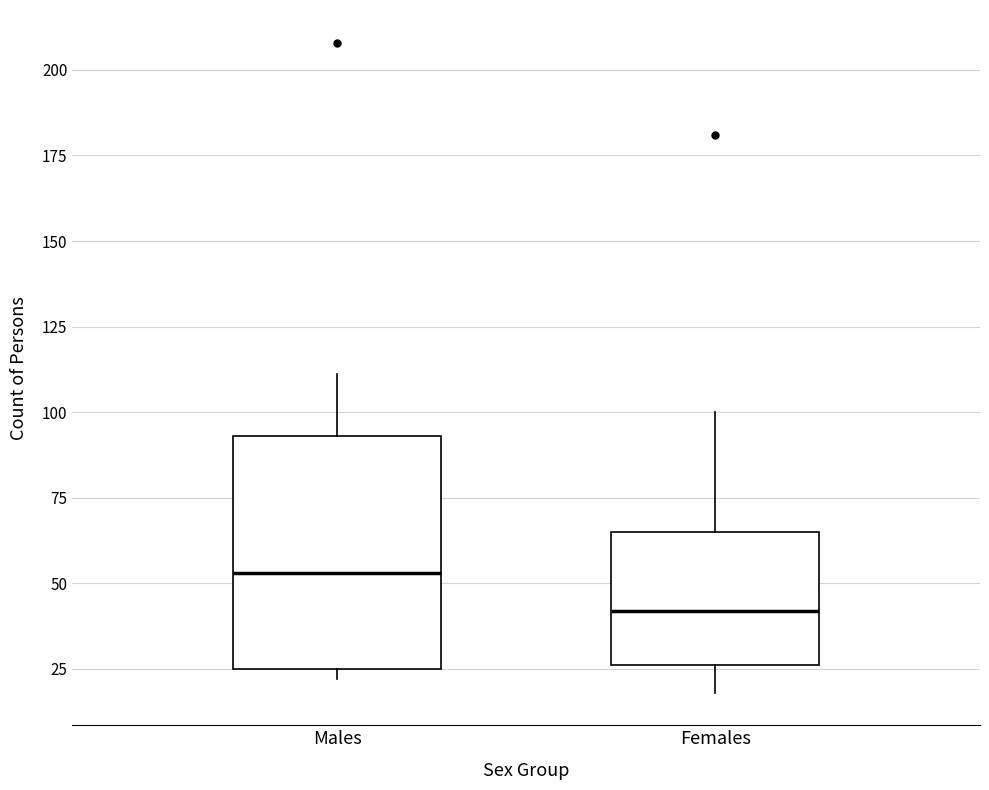

Reading left to right, transcribe this box plot: for each box, give where its median line is, the range the box spans, and where its two whiskers end, as read against the y-axis. The values are not printed on the chart, so give them approximately, as read against the axis.

Males: median 55, box 25 to 95, whiskers 20 to 110
Females: median 40, box 25 to 65, whiskers 20 to 100